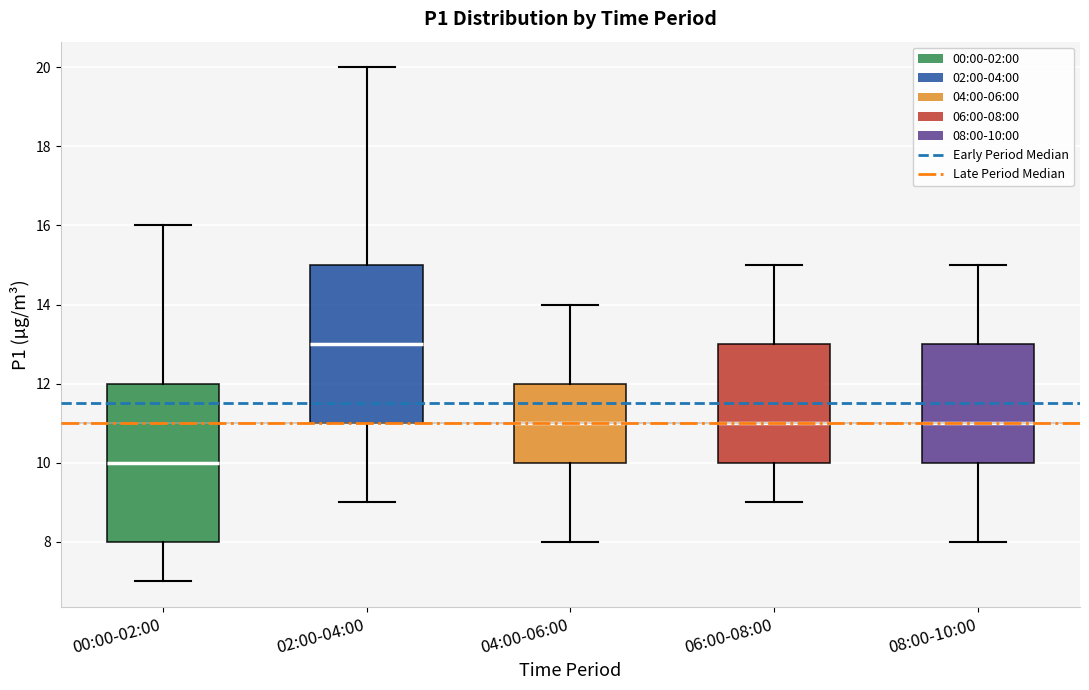

Which box has the lowest median line?

00:00-02:00